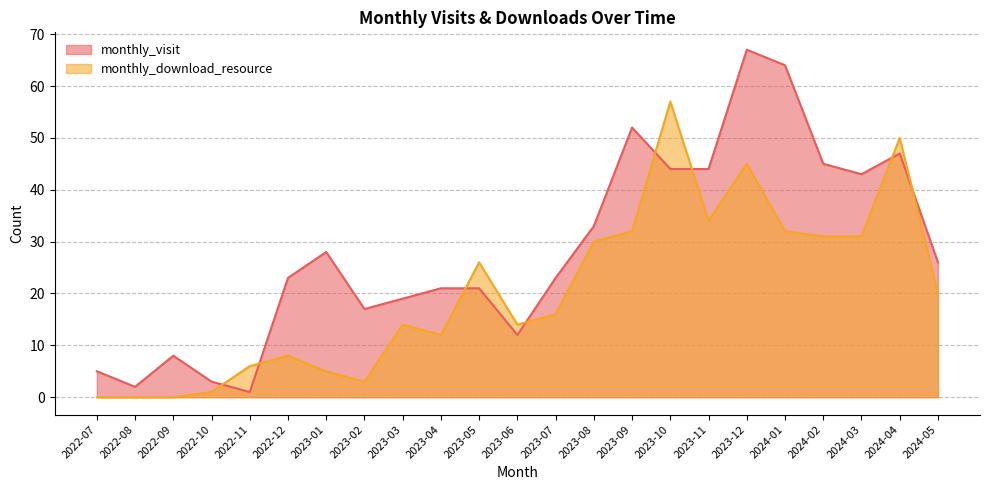

What are all the series names shown in the legend?

monthly_visit, monthly_download_resource